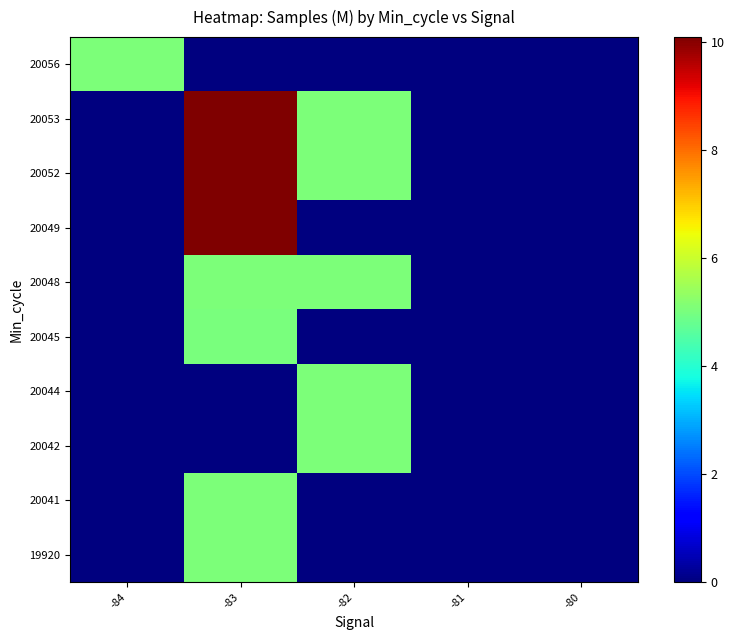

What is the greatest value displayed?

10.1